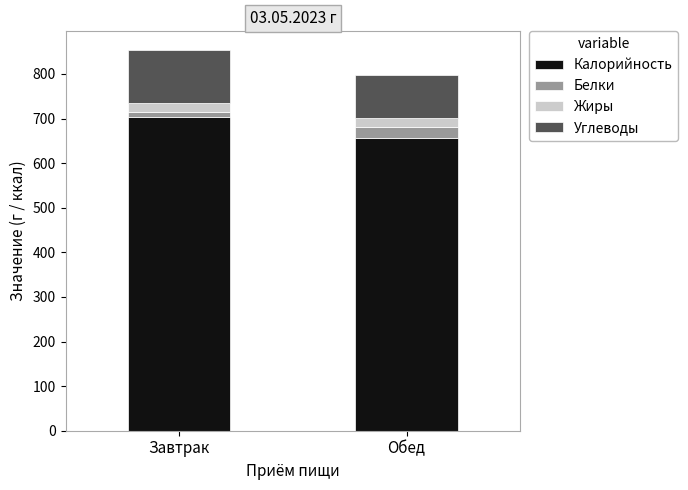

How many series are shown in this chart?

4